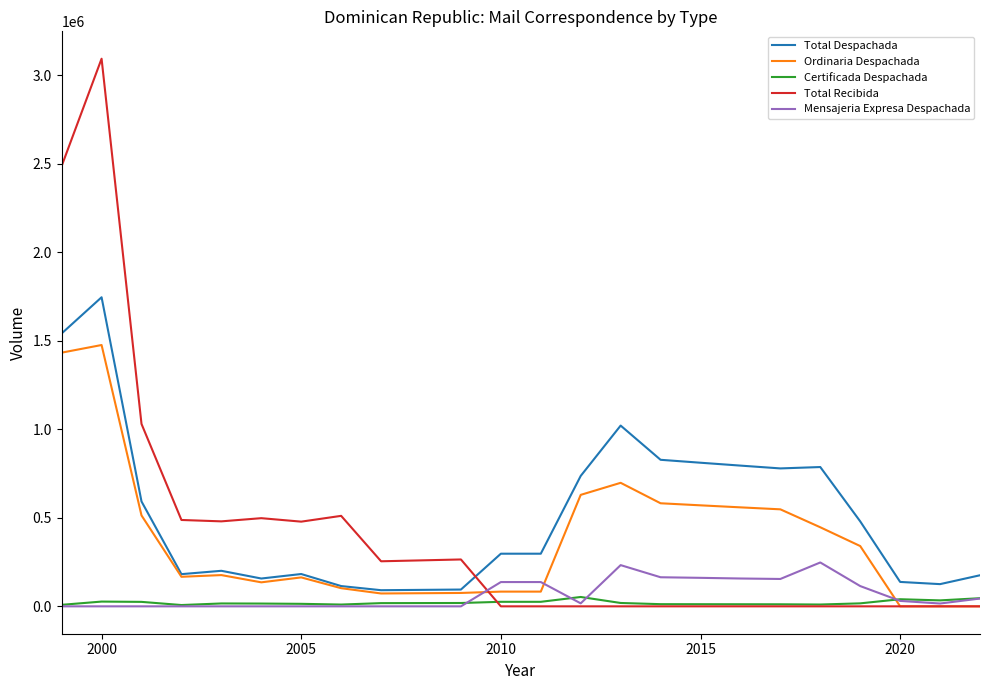

At how many categories does at least one series exceed 3042329?

1